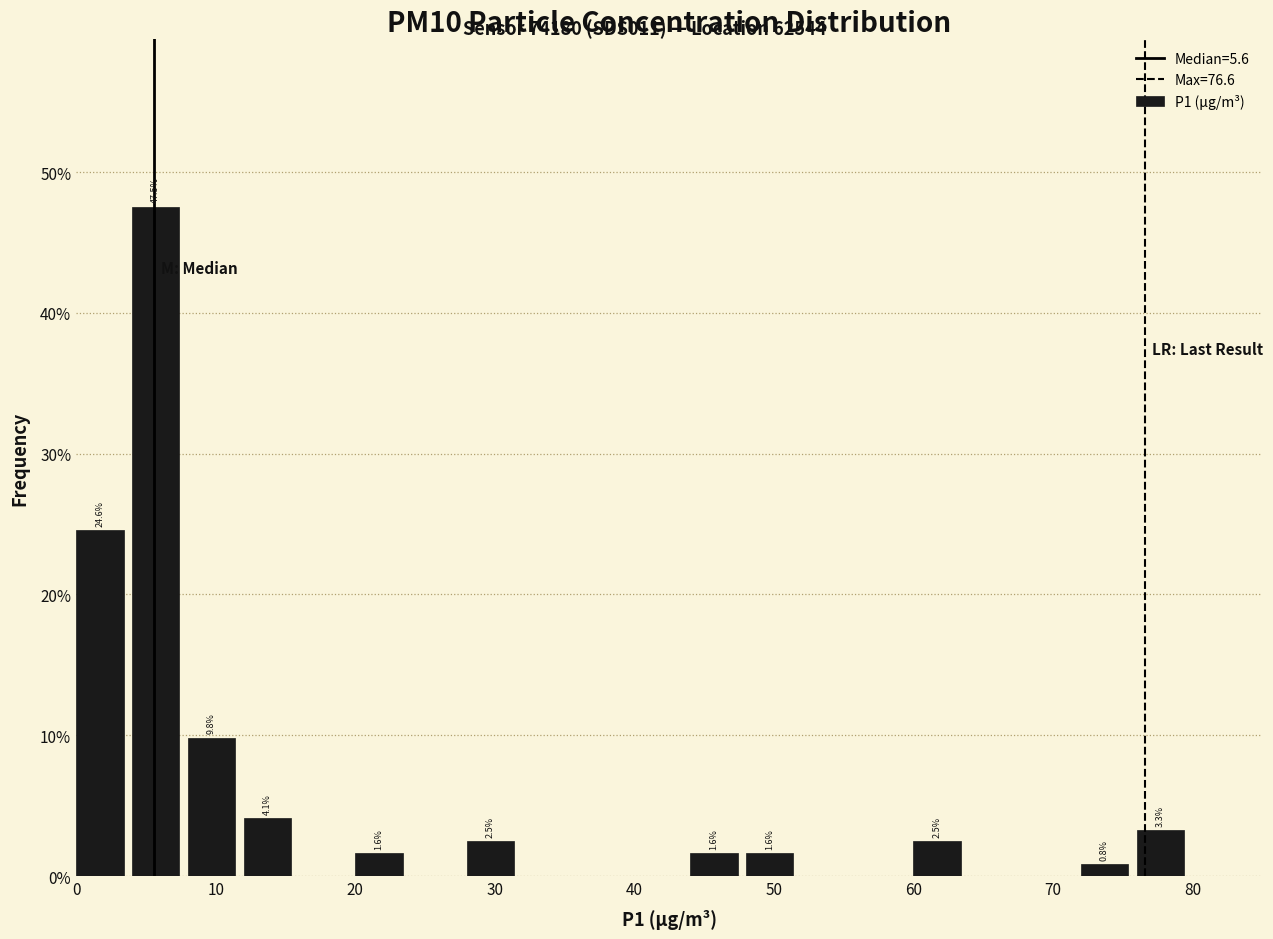

Over which range of the x-axis is the bar tallest?

4 to 8